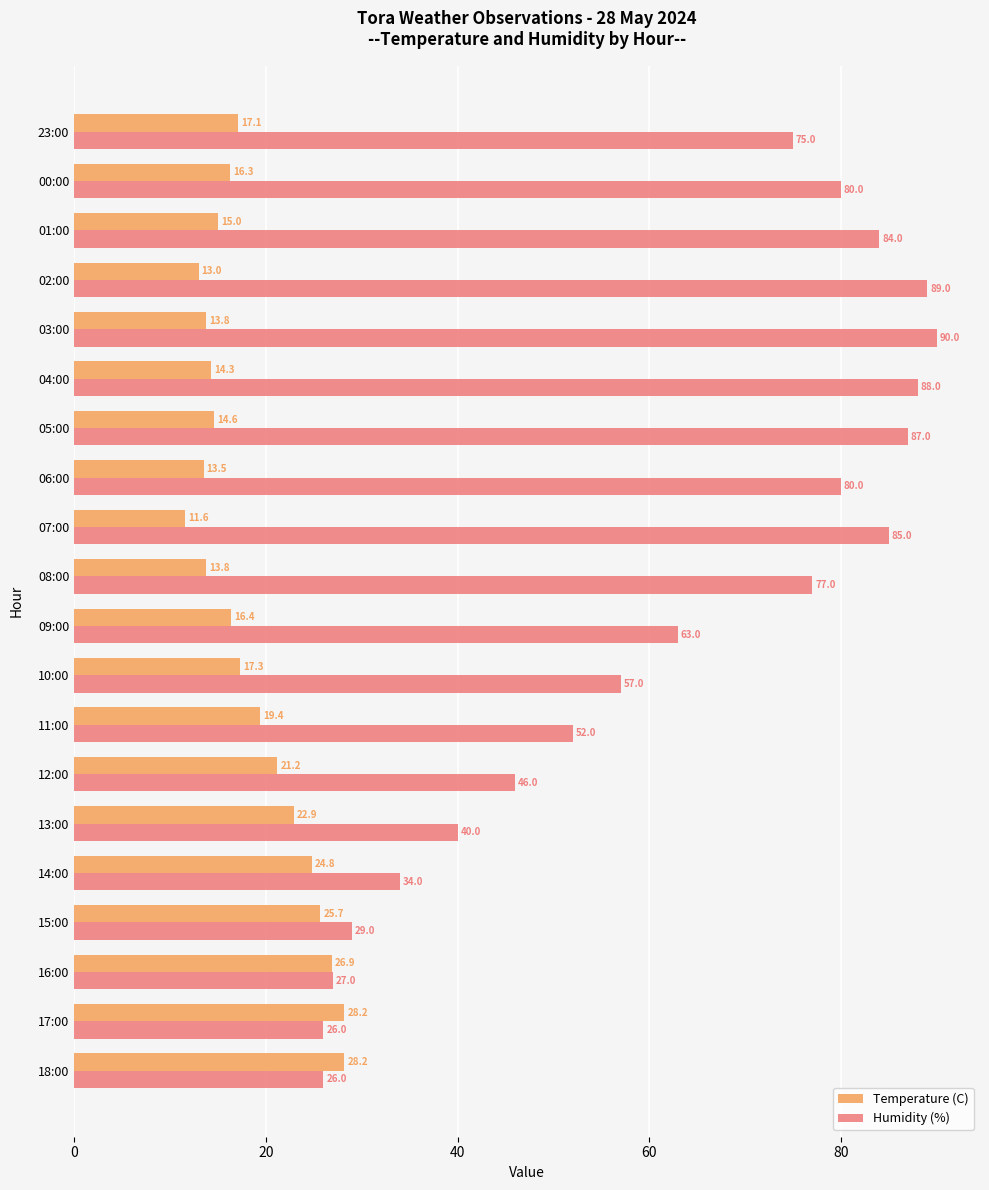

How many data points does each series have?

20